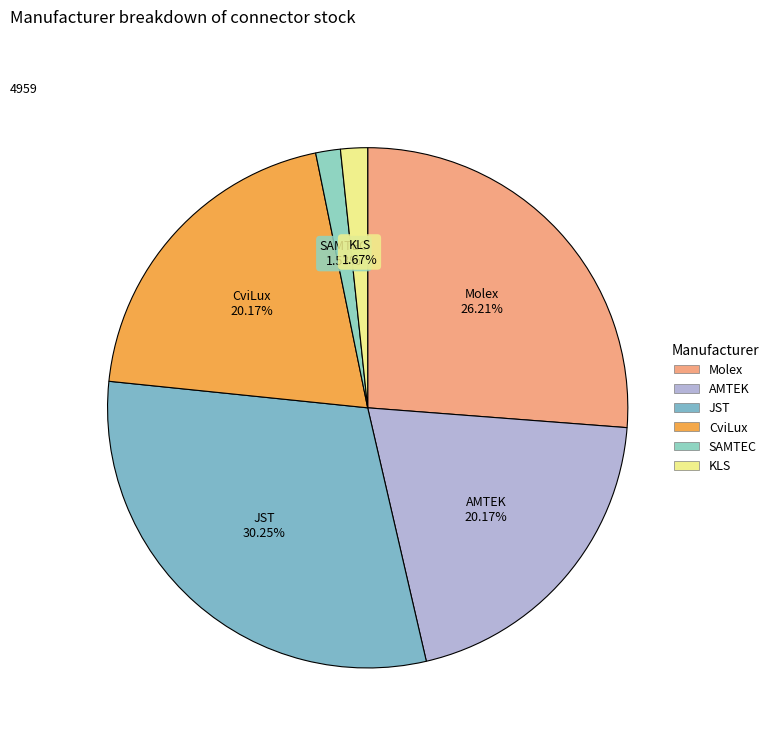

What is the largest slice in the pie chart?

JST